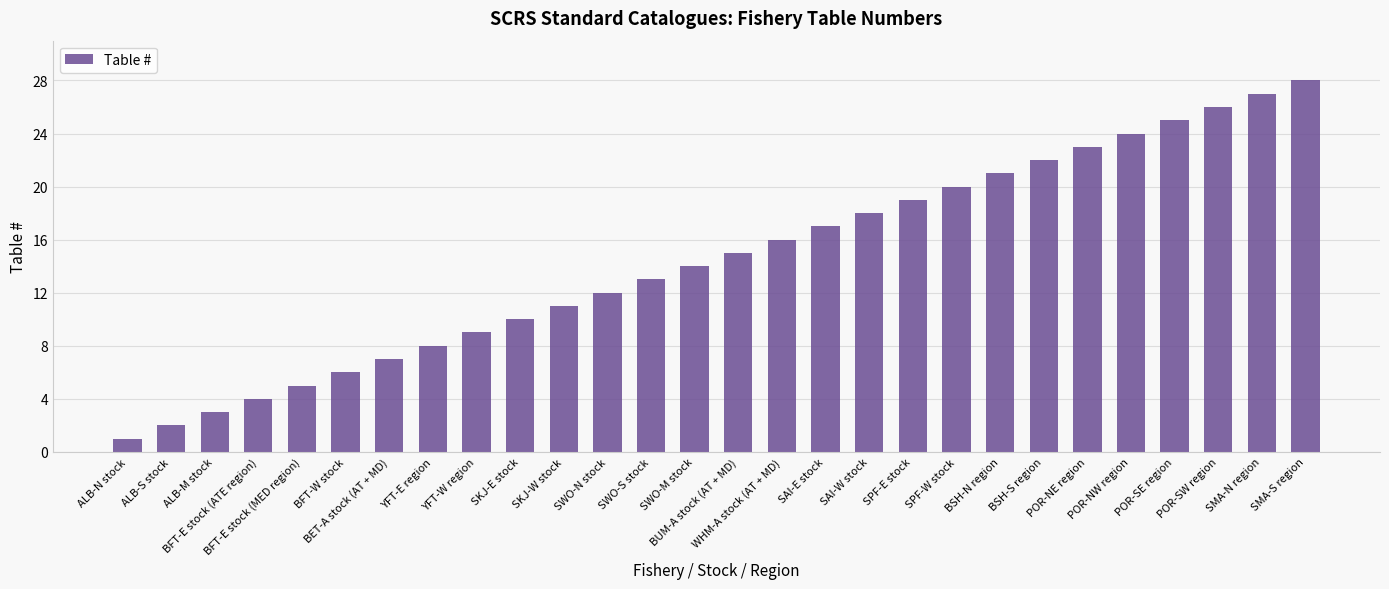

List the labels in order of value, largest first.

SMA-S region, SMA-N region, POR-SW region, POR-SE region, POR-NW region, POR-NE region, BSH-S region, BSH-N region, SPF-W stock, SPF-E stock, SAI-W stock, SAI-E stock, WHM-A stock (AT + MD), BUM-A stock (AT + MD), SWO-M stock, SWO-S stock, SWO-N stock, SKJ-W stock, SKJ-E stock, YFT-W region, YFT-E region, BET-A stock (AT + MD), BFT-W stock, BFT-E stock (MED region), BFT-E stock (ATE region), ALB-M stock, ALB-S stock, ALB-N stock